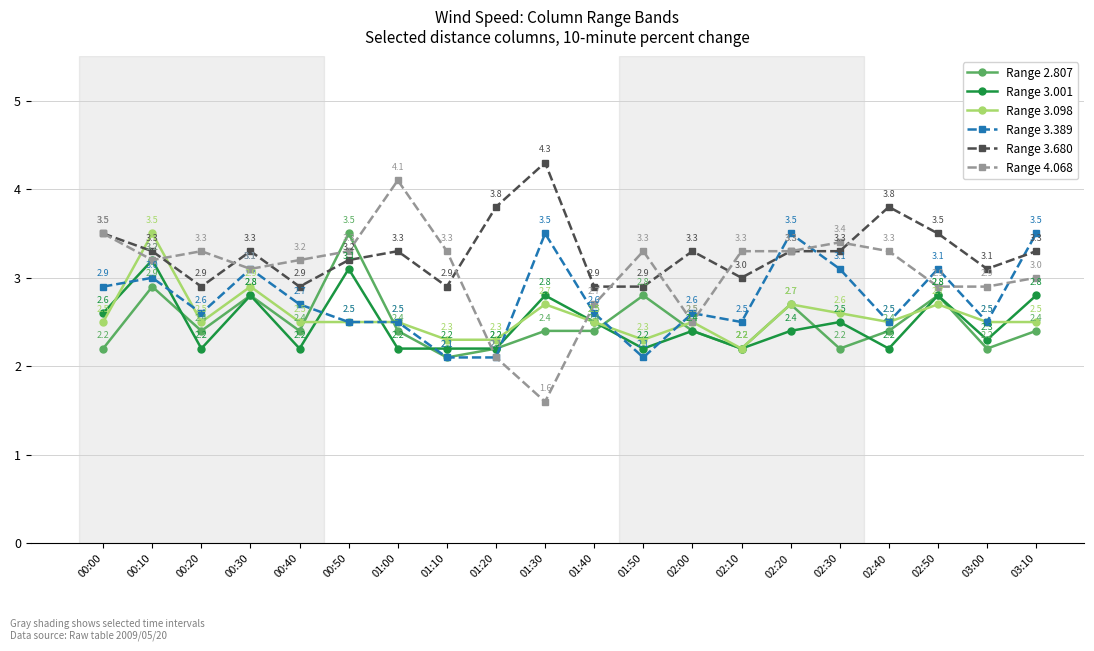

Which series changed the most between 00:40 and 01:00?

Range 4.068